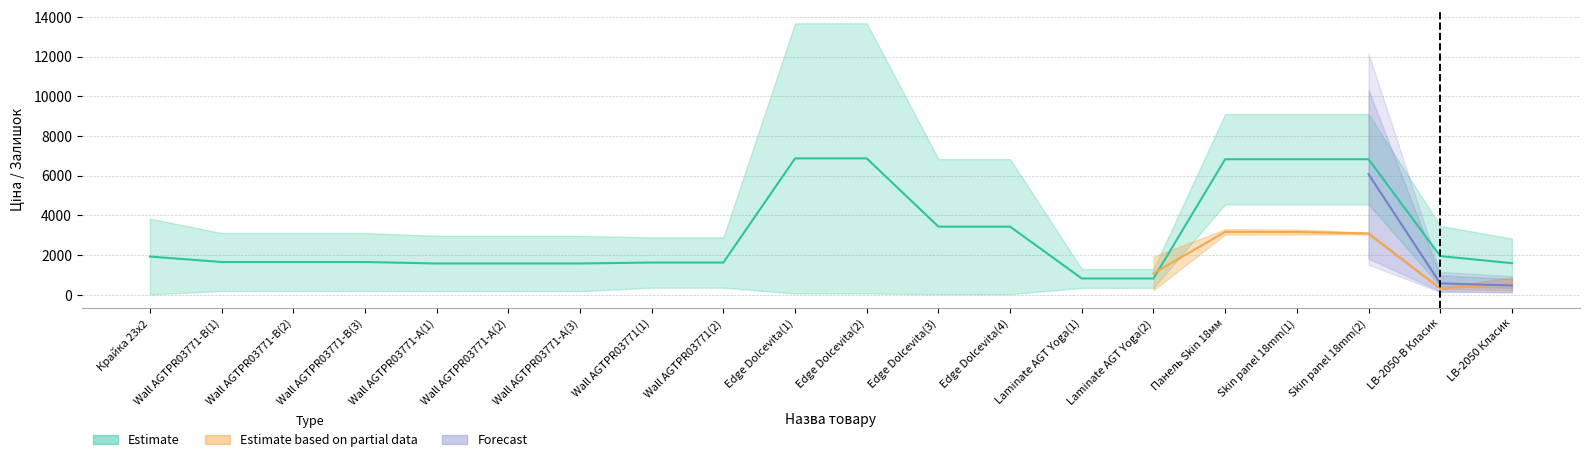

True or false: Доп. ціна and Ціна intersect in this chart.

False